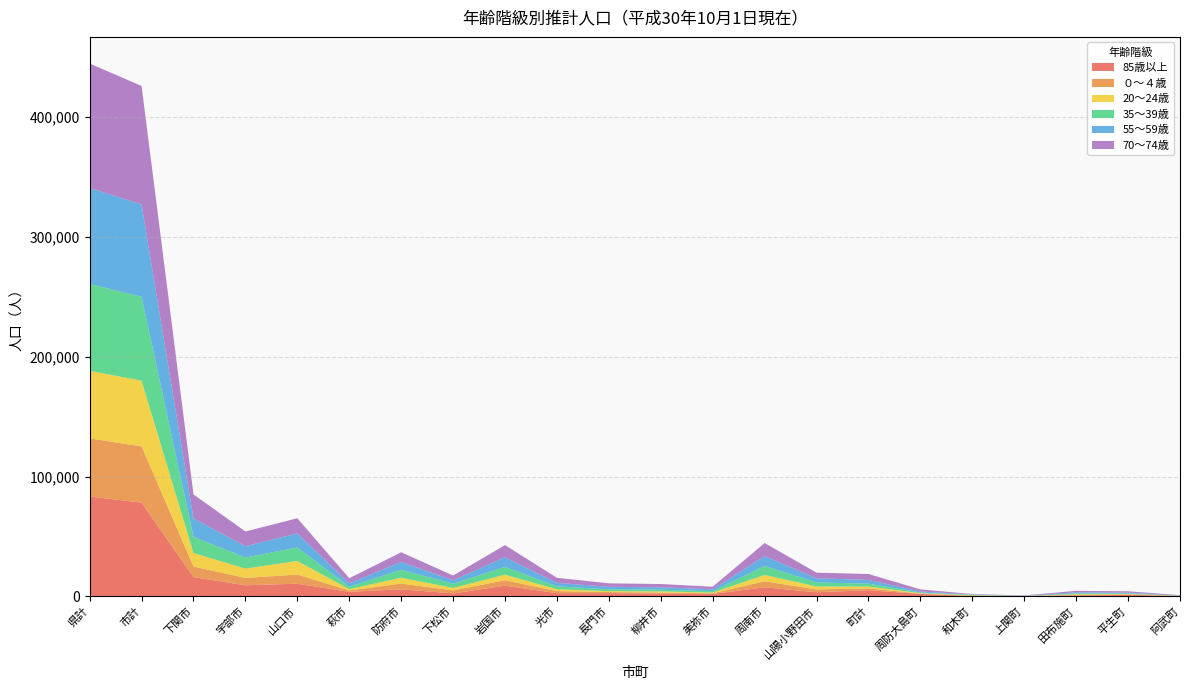

Reading left to right, extract all data points from this chart.

85歳以上: 83420	78247	16126	9321	10579	3827	5937	2508	8980	2737	2749	2334	2048	7620	3481	5173	2105	262	286	871	1303	346
０～４歳: 48509	46979	8783	6124	7653	1157	4782	2521	4541	1685	887	943	533	5020	2350	1530	293	341	40	452	336	68
20～24歳: 56381	54839	11367	7771	11393	1079	4932	2018	4626	1566	760	891	663	5292	2481	1542	362	317	29	441	336	57
35～39歳: 72457	70006	13497	9214	11194	2021	6639	3523	6557	2419	1507	1440	1166	7481	3348	2451	491	434	54	793	541	138
55～59歳: 80151	77097	15375	9476	11798	2876	6431	2903	7978	2845	2131	1977	1536	8264	3507	3054	886	295	156	848	663	206
70～74歳: 103869	98908	19958	12311	12610	4213	8109	3967	10156	4284	2890	2764	2131	10869	4646	4961	1727	334	264	1263	1104	269